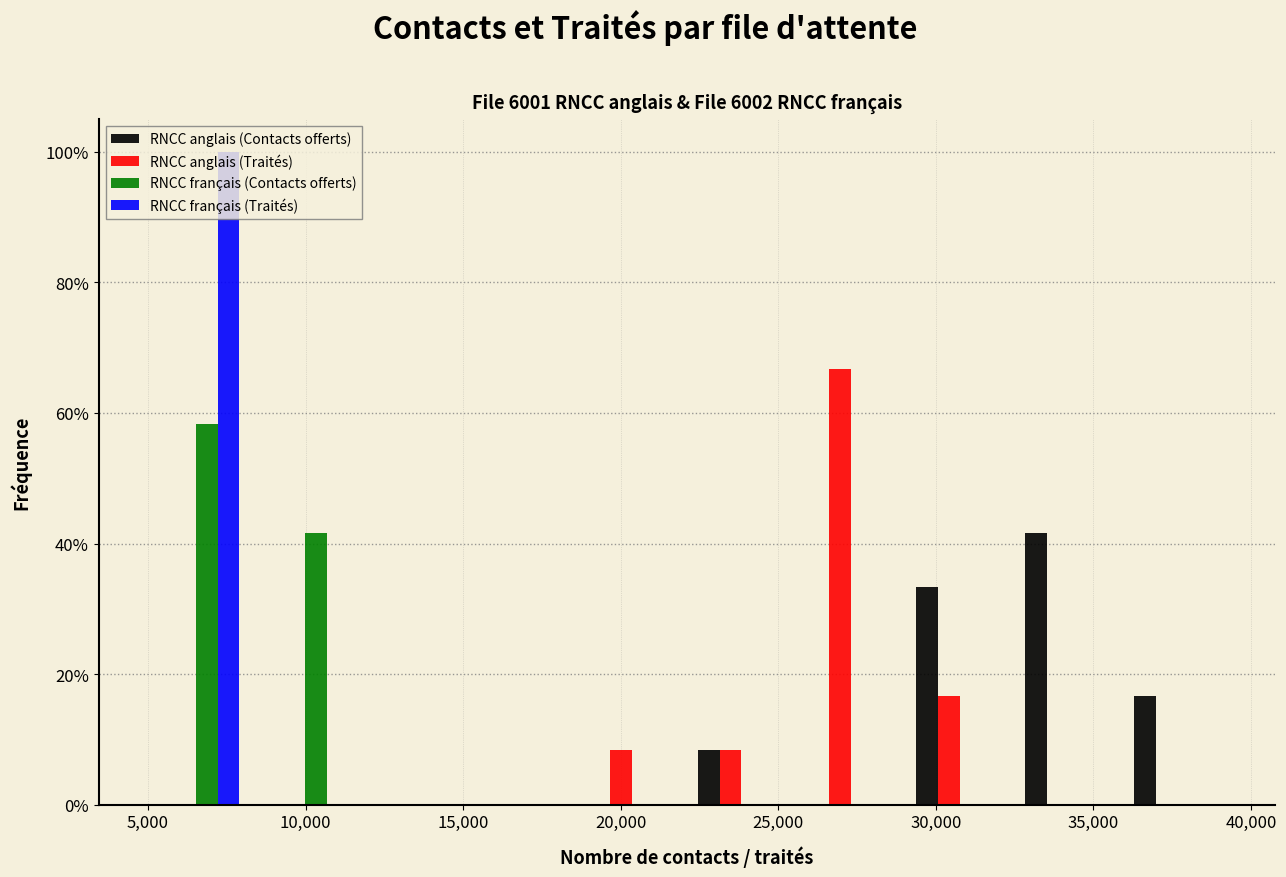

Reading left to right, list every range on the x-axis with the height of the bar of each series over it. Neither the bar edges nor the heights are printed on the chart, so give them approximately, as read against the axes.

5000 to 8000: RNCC anglais (Contacts offerts)=0	RNCC anglais (Traités)=0	RNCC français (Contacts offerts)=58	RNCC français (Traités)=100
8000 to 11500: RNCC anglais (Contacts offerts)=0	RNCC anglais (Traités)=0	RNCC français (Contacts offerts)=42	RNCC français (Traités)=0
11500 to 15000: RNCC anglais (Contacts offerts)=0	RNCC anglais (Traités)=0	RNCC français (Contacts offerts)=0	RNCC français (Traités)=0
15000 to 18500: RNCC anglais (Contacts offerts)=0	RNCC anglais (Traités)=0	RNCC français (Contacts offerts)=0	RNCC français (Traités)=0
18500 to 22000: RNCC anglais (Contacts offerts)=0	RNCC anglais (Traités)=8	RNCC français (Contacts offerts)=0	RNCC français (Traités)=0
22000 to 25500: RNCC anglais (Contacts offerts)=8	RNCC anglais (Traités)=8	RNCC français (Contacts offerts)=0	RNCC français (Traités)=0
25500 to 29000: RNCC anglais (Contacts offerts)=0	RNCC anglais (Traités)=66	RNCC français (Contacts offerts)=0	RNCC français (Traités)=0
29000 to 32500: RNCC anglais (Contacts offerts)=34	RNCC anglais (Traités)=16	RNCC français (Contacts offerts)=0	RNCC français (Traités)=0
32500 to 36000: RNCC anglais (Contacts offerts)=42	RNCC anglais (Traités)=0	RNCC français (Contacts offerts)=0	RNCC français (Traités)=0
36000 to 39500: RNCC anglais (Contacts offerts)=16	RNCC anglais (Traités)=0	RNCC français (Contacts offerts)=0	RNCC français (Traités)=0